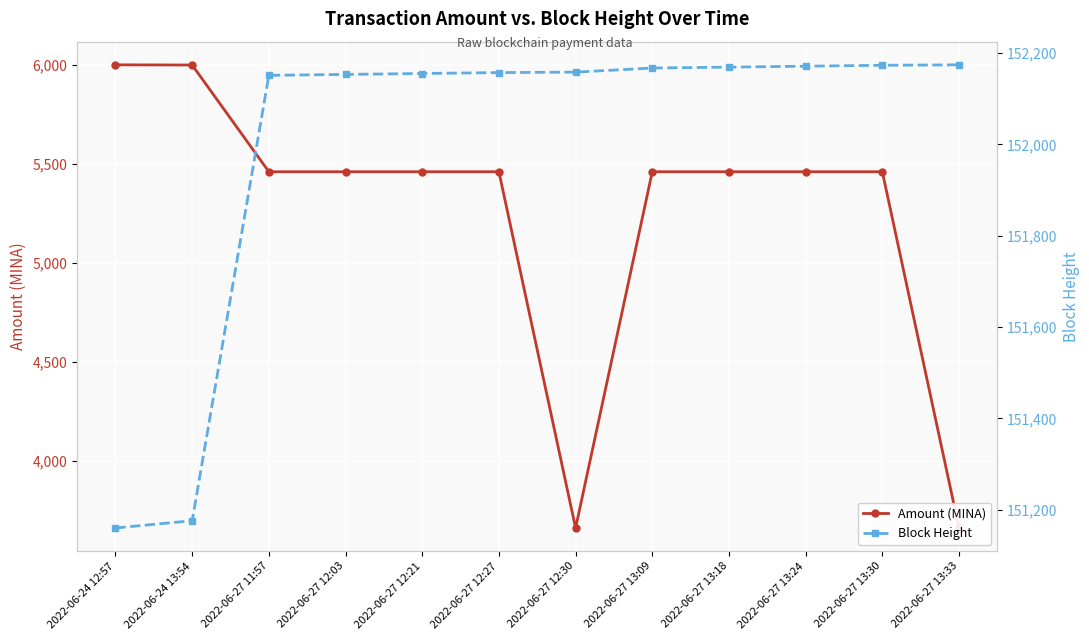

What is the highest value of the Amount (MINA) series?

5999.0